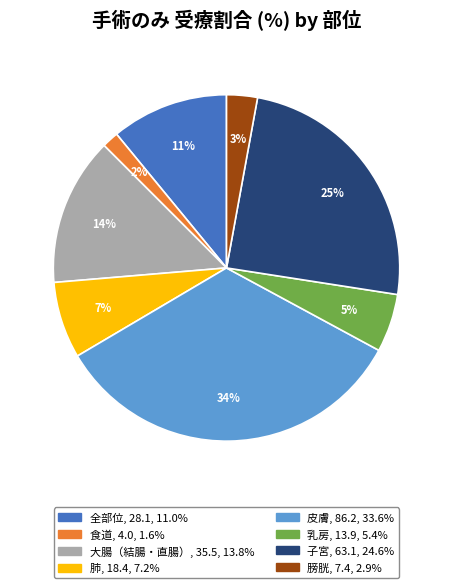

Does any single category account for the majority?

No